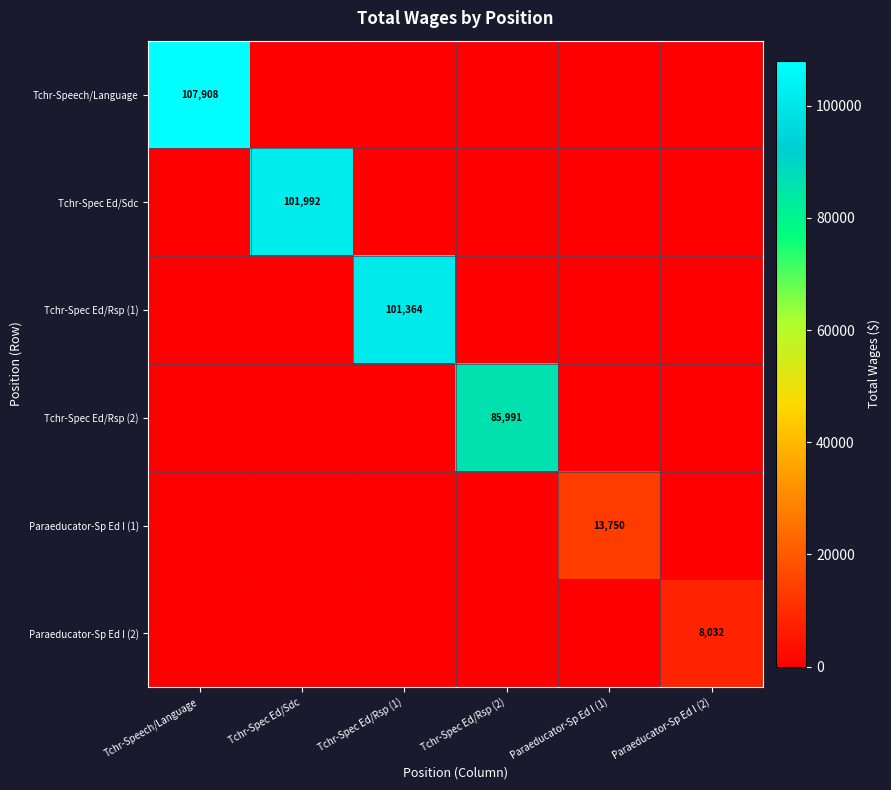

List the labels in order of Tchr-Spec Ed/Rsp (2) value, largest first.

Tchr-Spec Ed/Rsp (2), Tchr-Speech/Language, Tchr-Spec Ed/Sdc, Tchr-Spec Ed/Rsp (1), Paraeducator-Sp Ed I (1), Paraeducator-Sp Ed I (2)